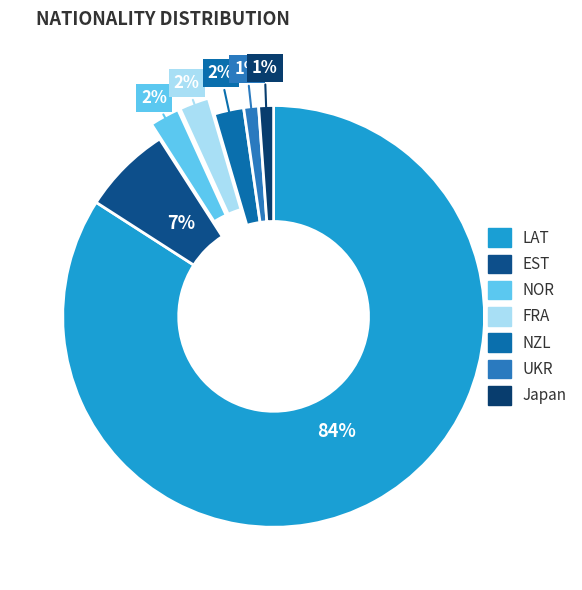

Is it true that Japan is 11% of the pie?

False